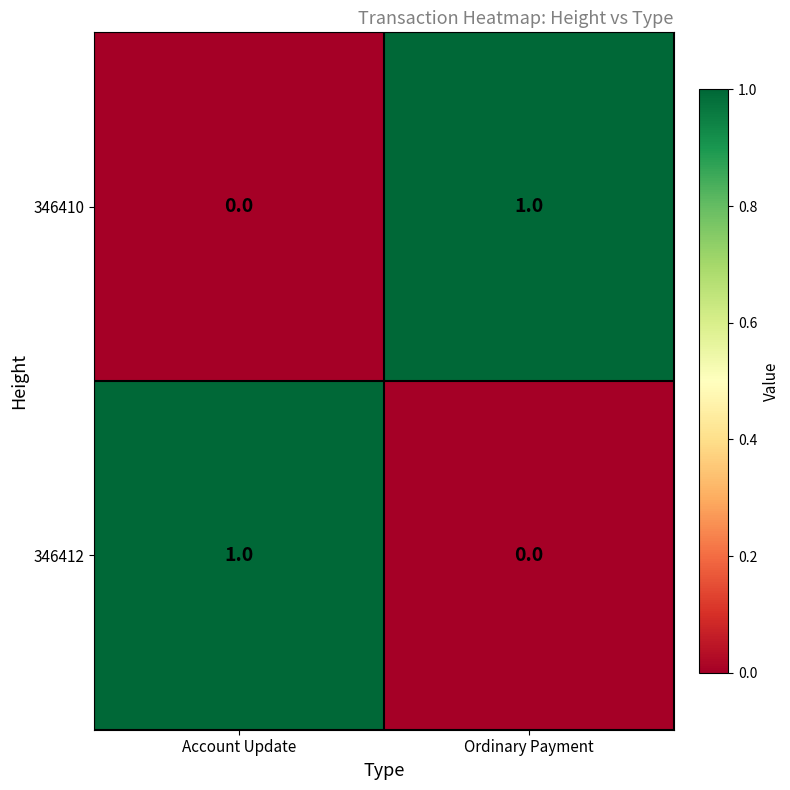

Reading left to right, extract all data points from this chart.

346410: Account Update=0	Ordinary Payment=1
346412: Account Update=1	Ordinary Payment=0